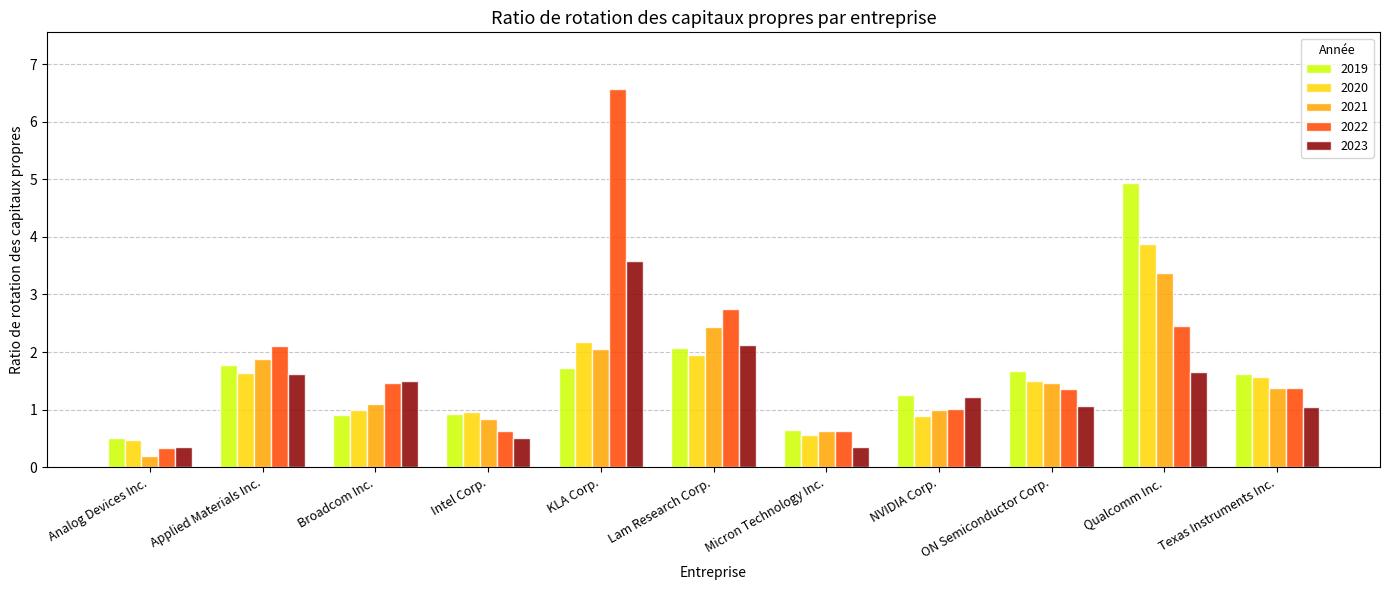

What is the lowest value of the 2022 series?

0.3